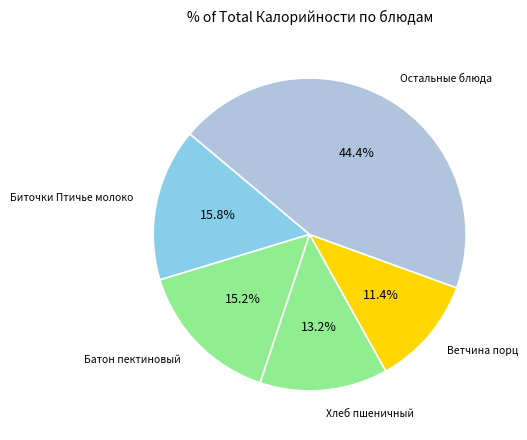

Which slice is the smallest?

Ветчина порц